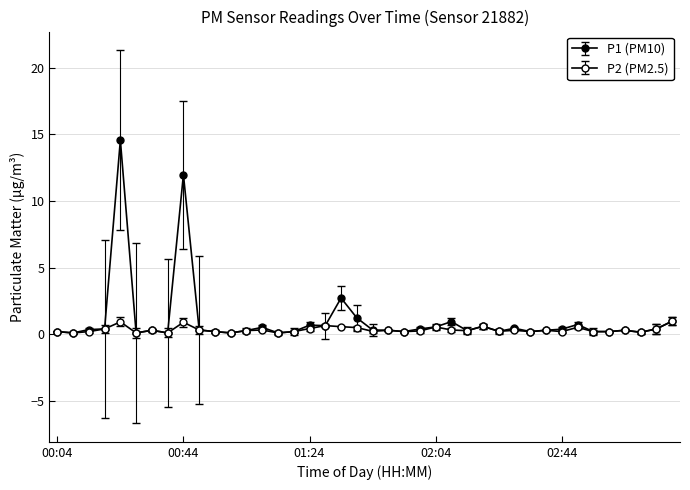

How many lines are shown in the chart?

2